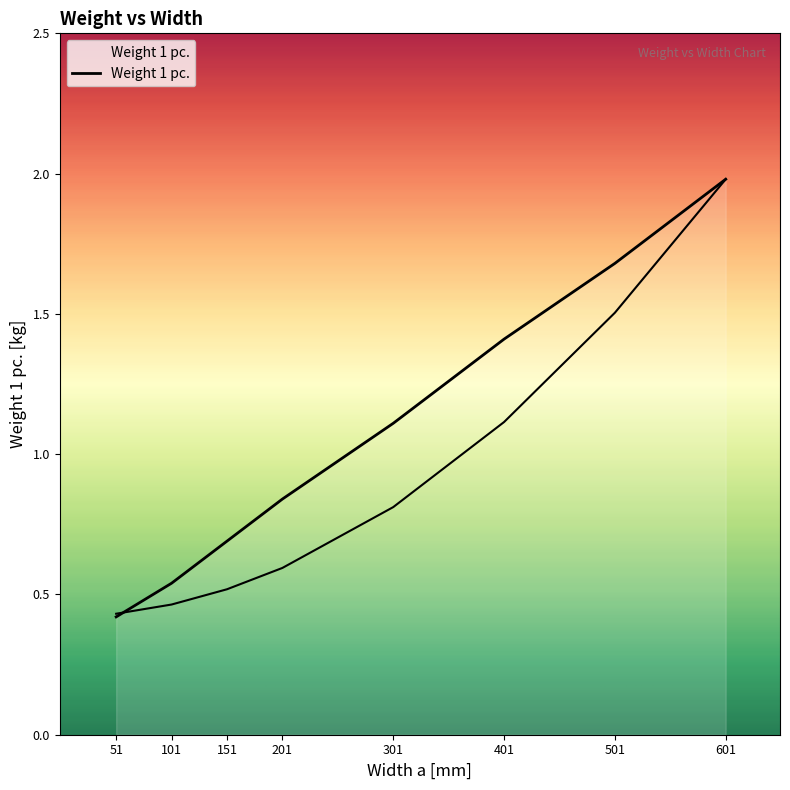

List the labels in order of value, smallest first.

51, 101, 151, 201, 301, 401, 501, 601